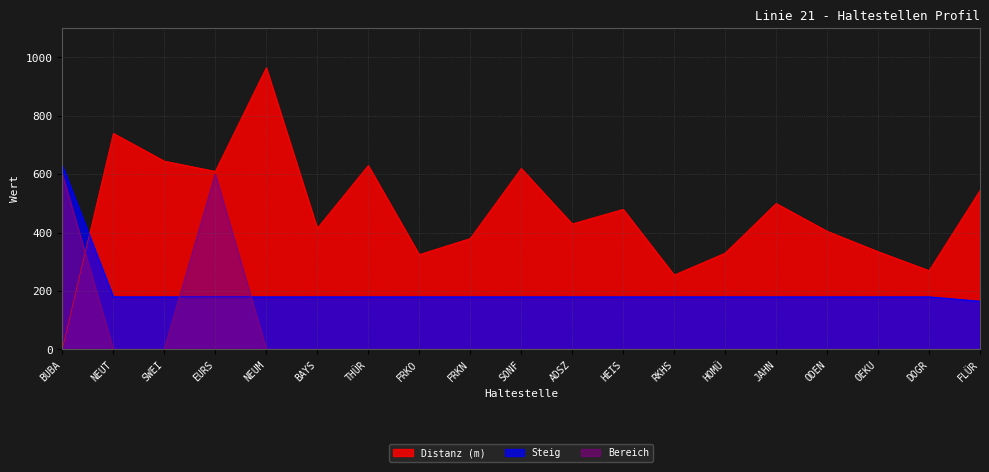

True or false: Distanz (m) has a value of 545 at FLÜR.

True